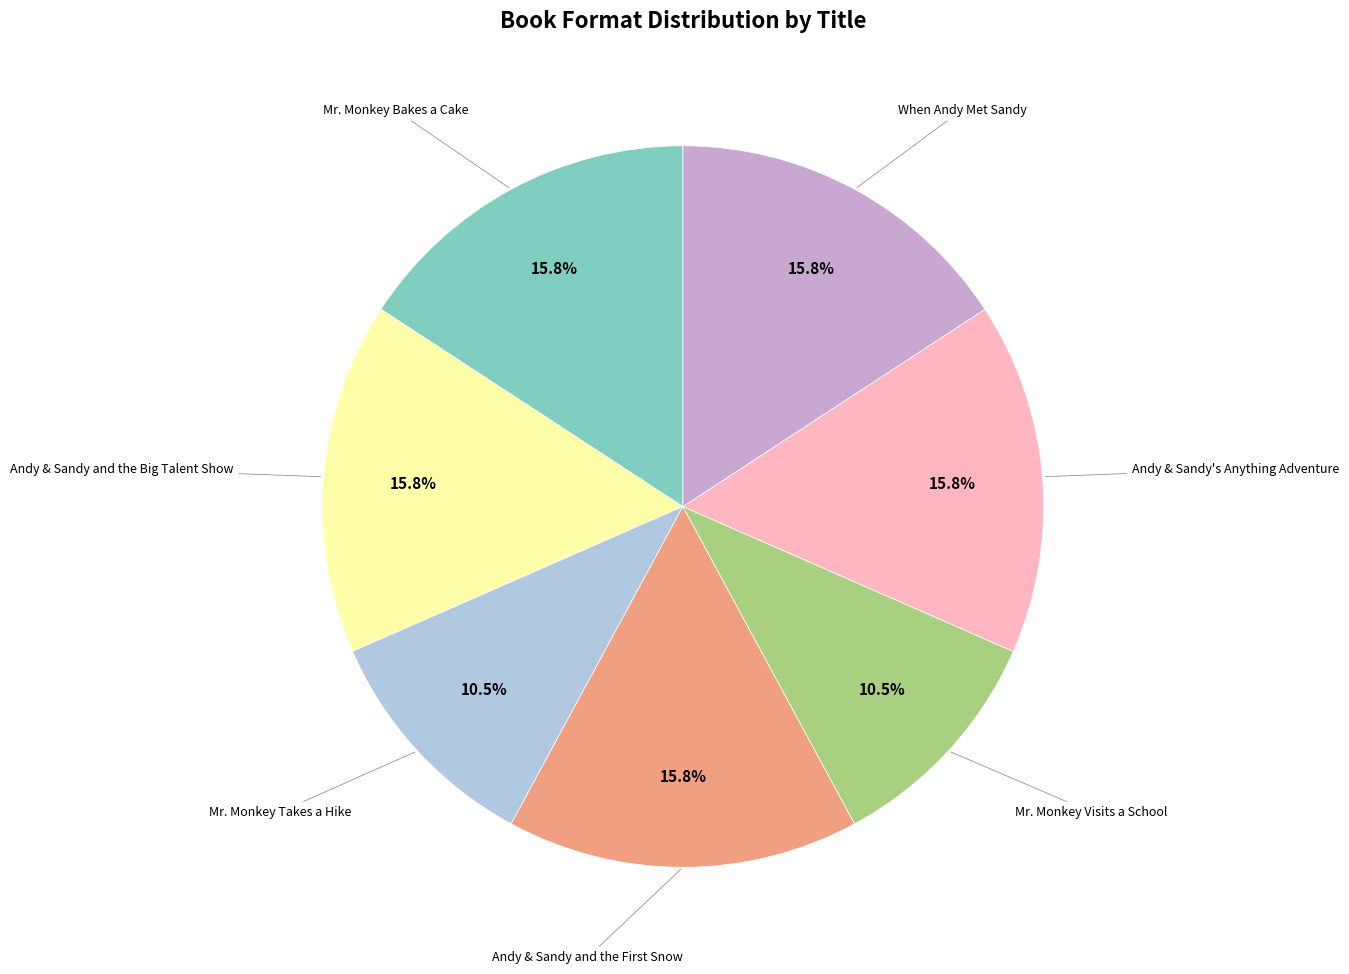

Is there a majority slice in this chart?

No